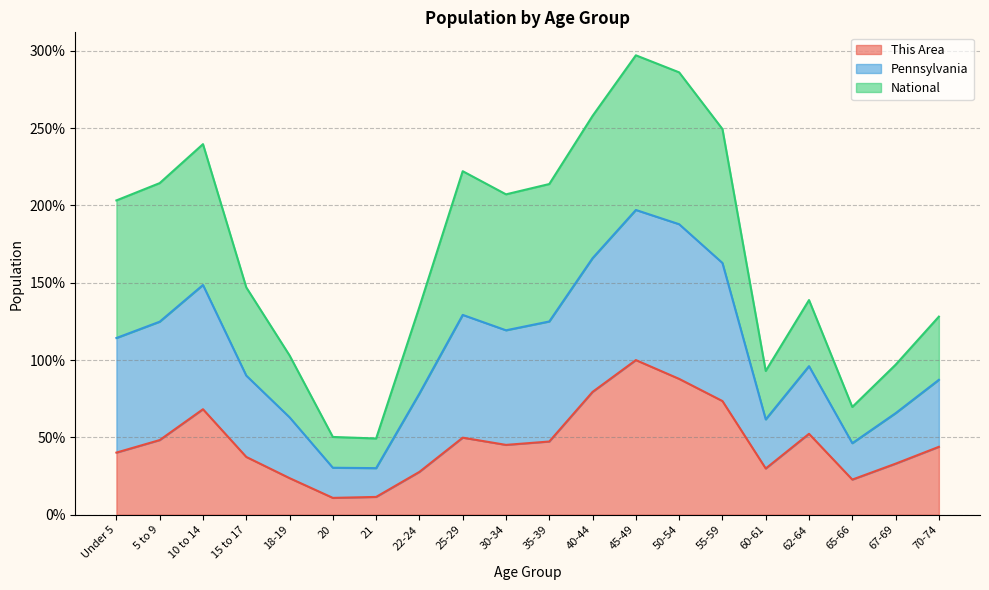

Which category has the highest value in the This Area series?

45-49